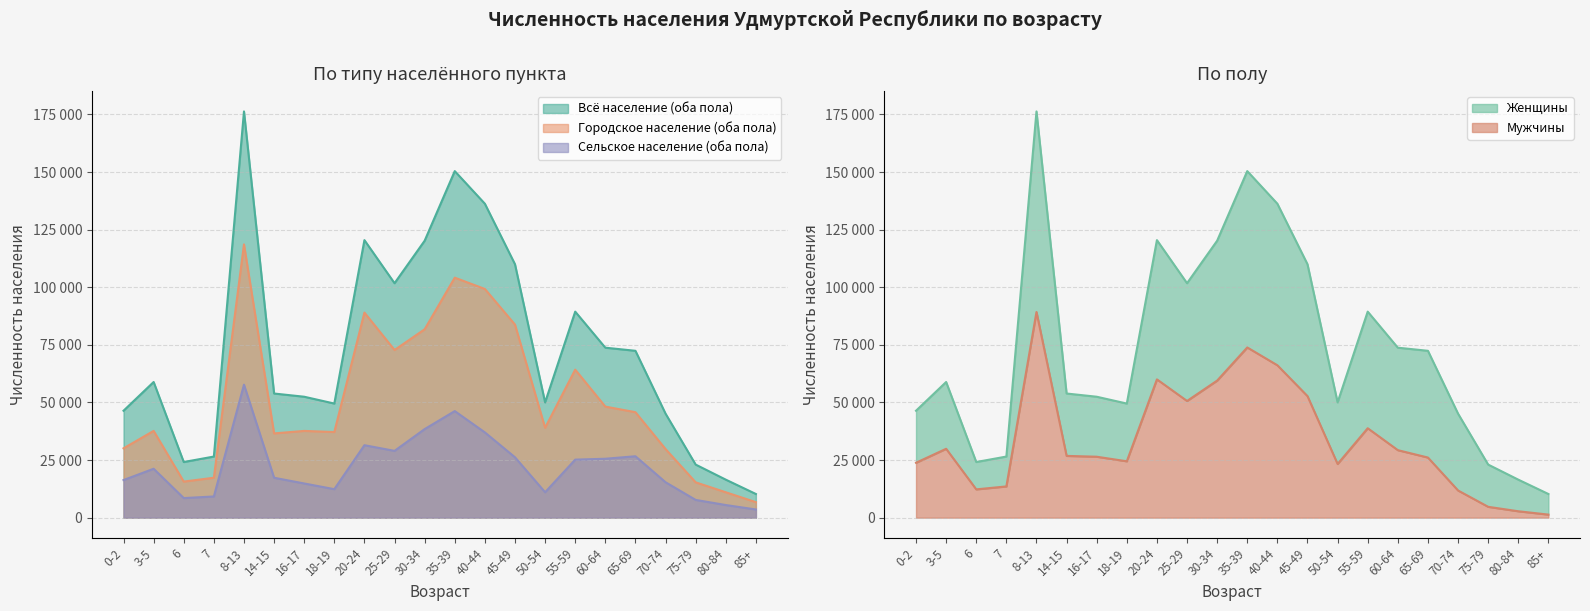

Between 20-24 and 7, which is larger?

20-24